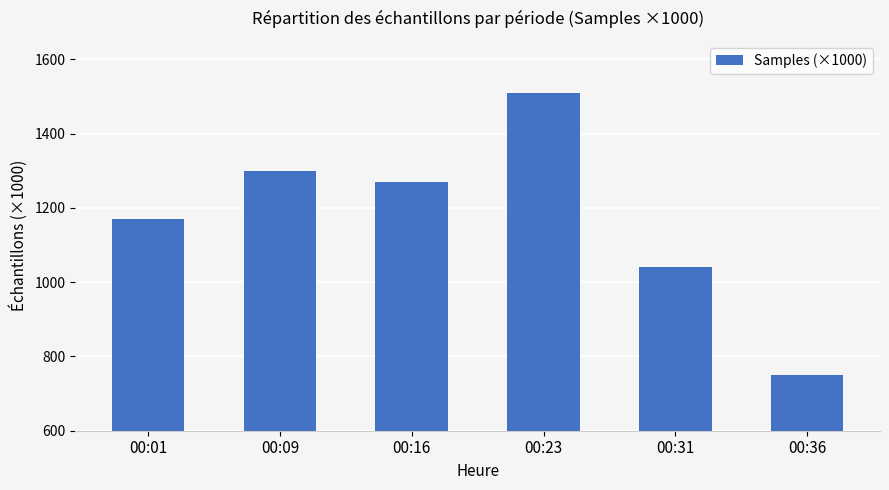

At which category does the chart reach its peak across all series?

00:23